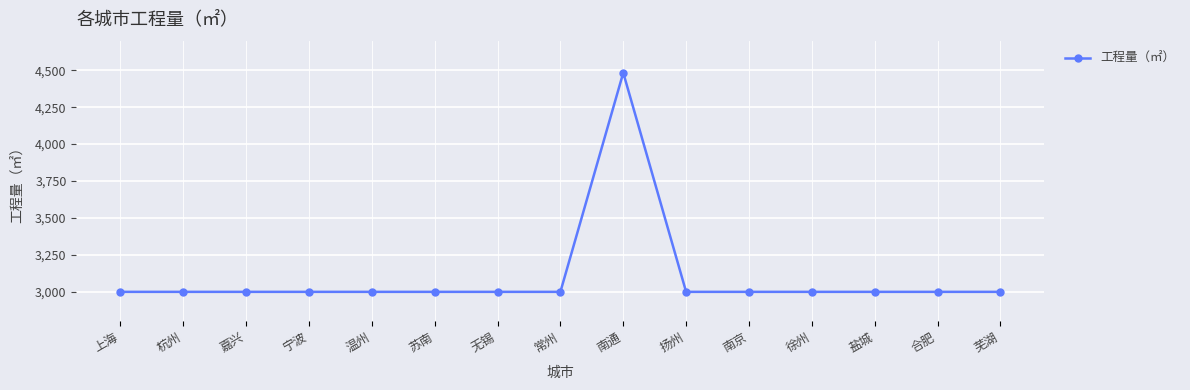

What is the label of the 8th point from the right?

常州